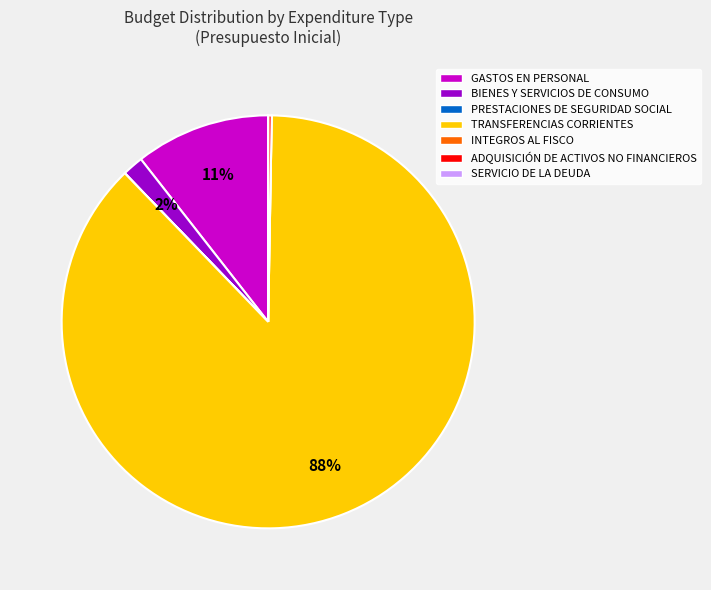

What is the majority slice?

TRANSFERENCIAS CORRIENTES